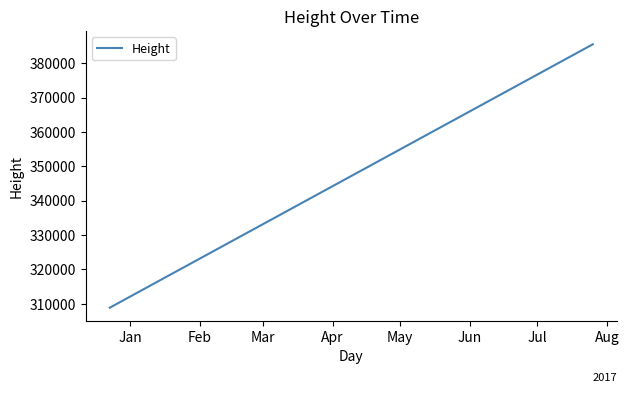

True or false: there are more than 1 points higher than both neighbors.

False